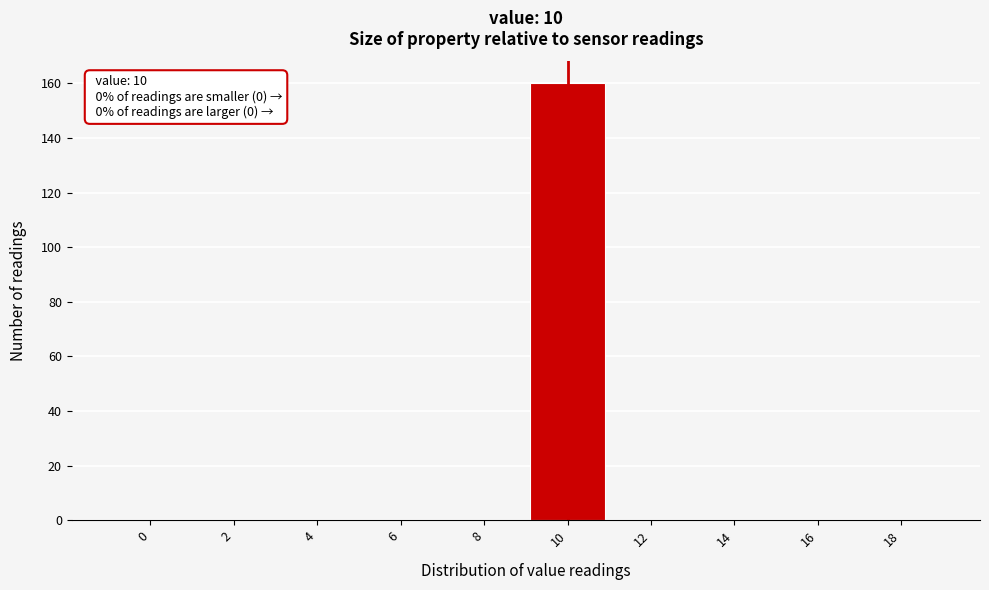

Reading left to right, what are all the values shown in this chart?

0=0	2=0	4=0	6=0	8=0	10=160	12=0	14=0	16=0	18=0